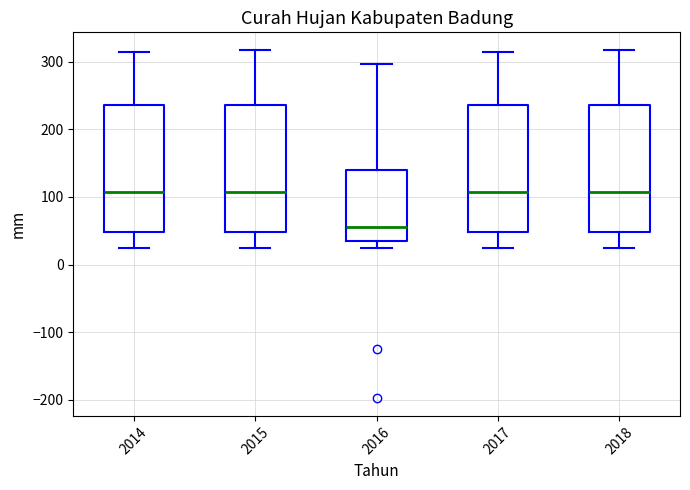

Where is the upper edge of the box at x = 2014 on the y-axis? The values are not printed on the chart, so give them approximately, as read against the axis.

240